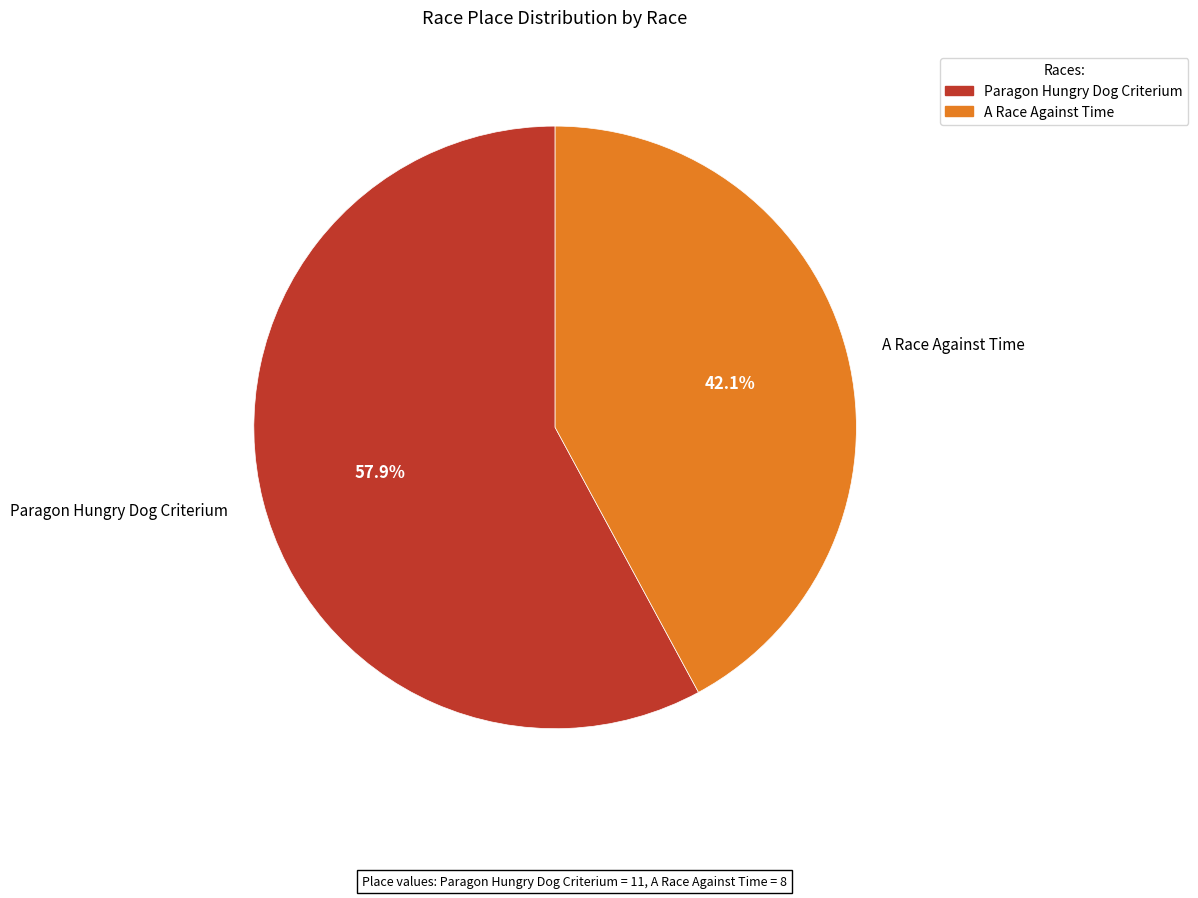

To the nearest percent, what is the combined percentage of Paragon Hungry Dog Criterium and A Race Against Time?

100%